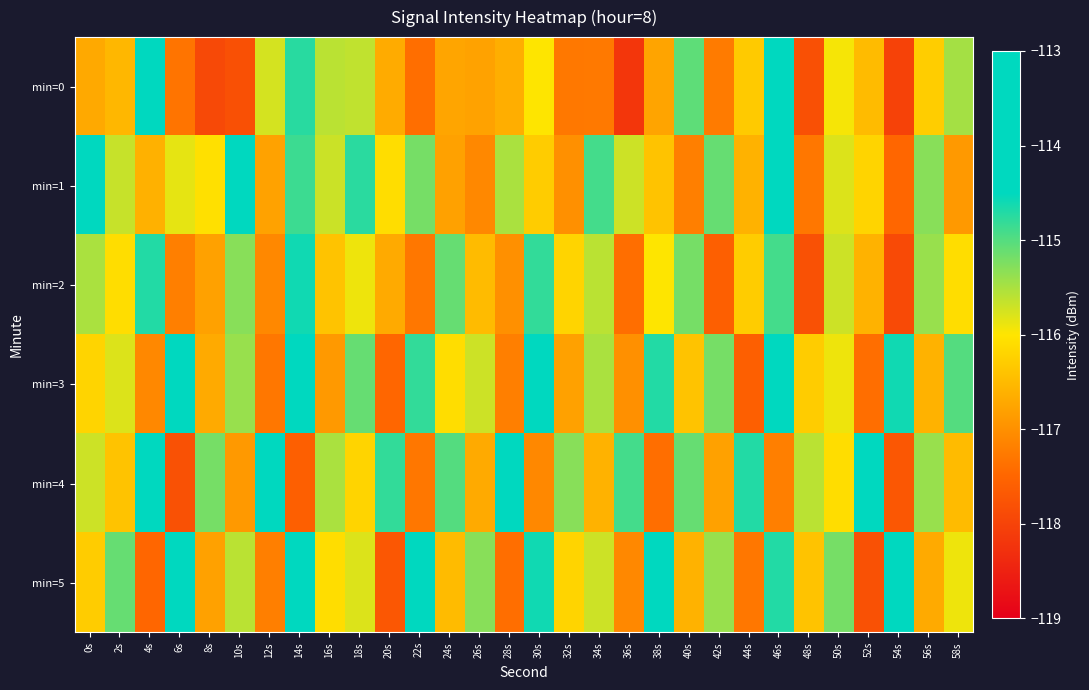

Between 54s and 38s, which is larger?

38s